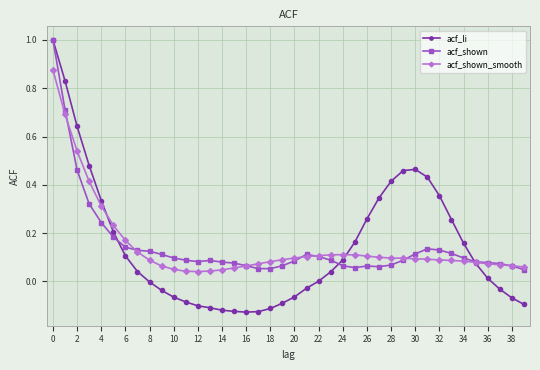

What is the maximum value for acf_shown?

1.0